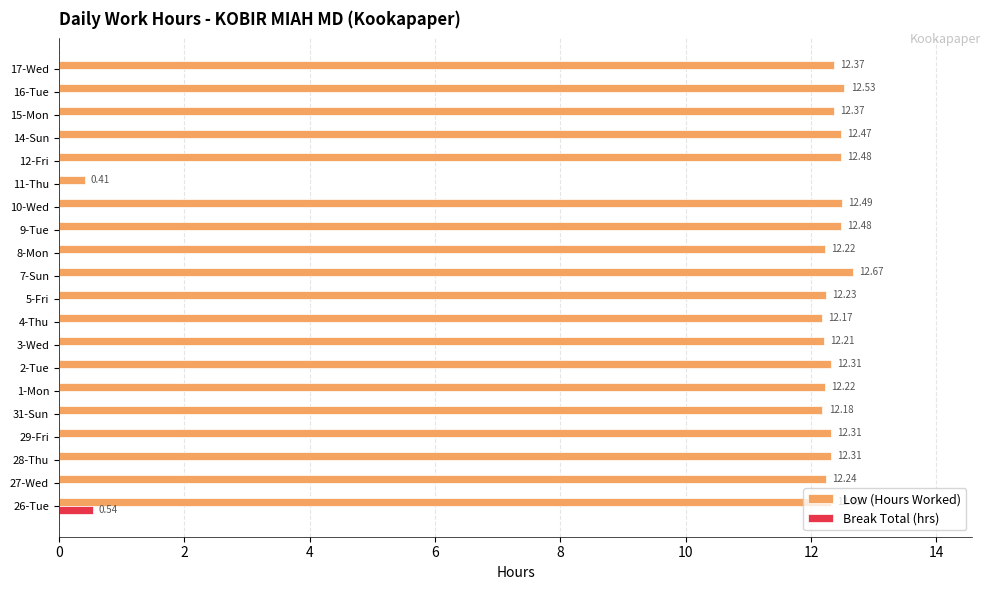

What is the sum of the Low (Hours Worked) values at 26-Tue and 15-Mon?

24.7